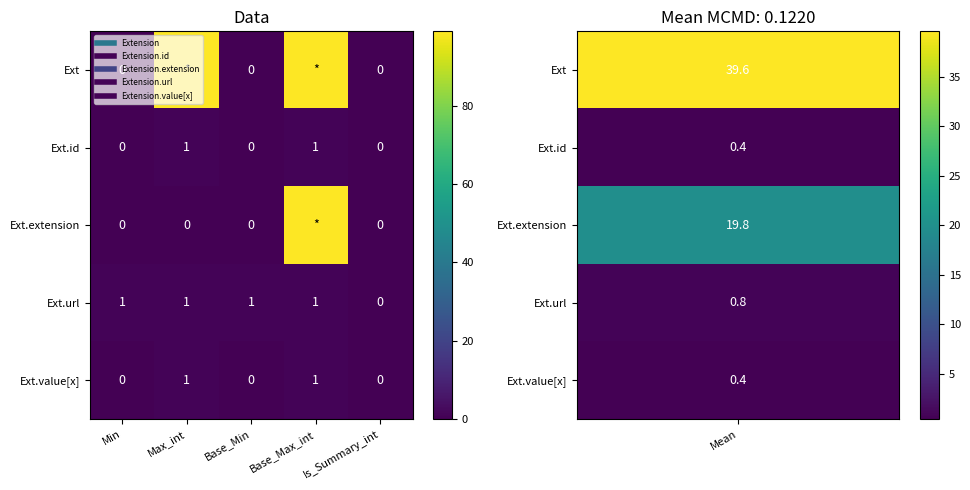

Count the number of data series in this chart.

5